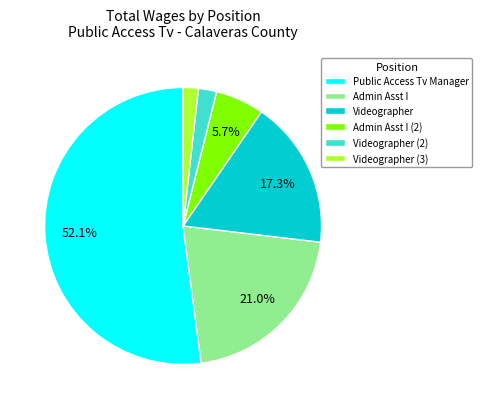

Which has a higher value, Videographer (3) or Videographer?

Videographer